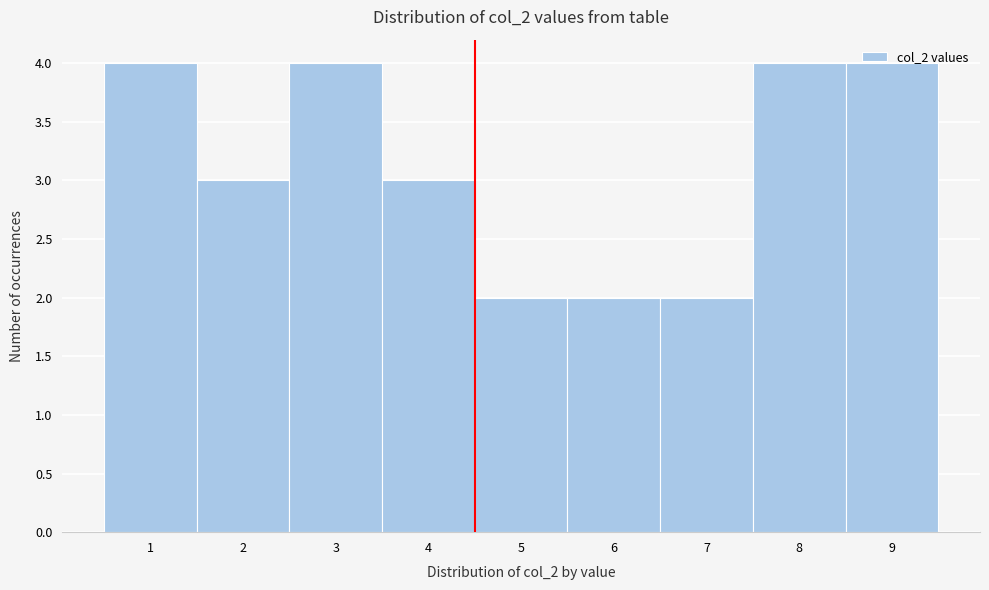

Reading left to right, list every bar in this chart as the range it spans on the x-axis followed by its height. The values are not printed on the chart, so give them approximately, as read against the axis.

0.5 to 1.5: 4
1.5 to 2.5: 3
2.5 to 3.5: 4
3.5 to 4.5: 3
4.5 to 5.5: 2
5.5 to 6.5: 2
6.5 to 7.5: 2
7.5 to 8.5: 4
8.5 to 9.5: 4